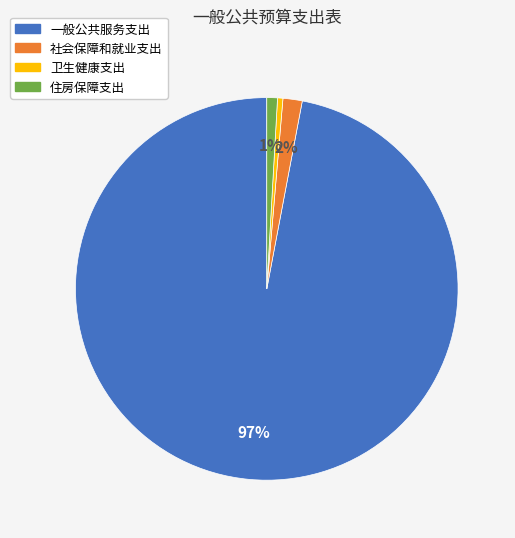

Which slice is the largest?

一般公共服务支出